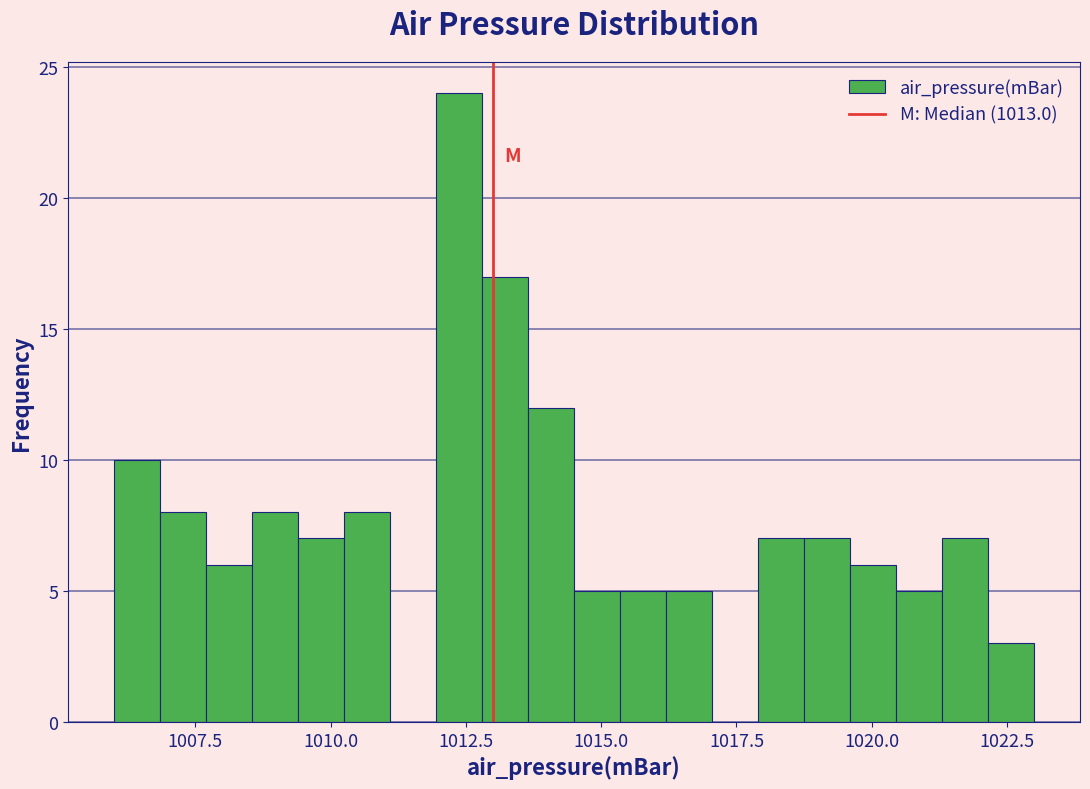

Read against the x-axis, roughly where is the centre of the tallest bar?

1012.5